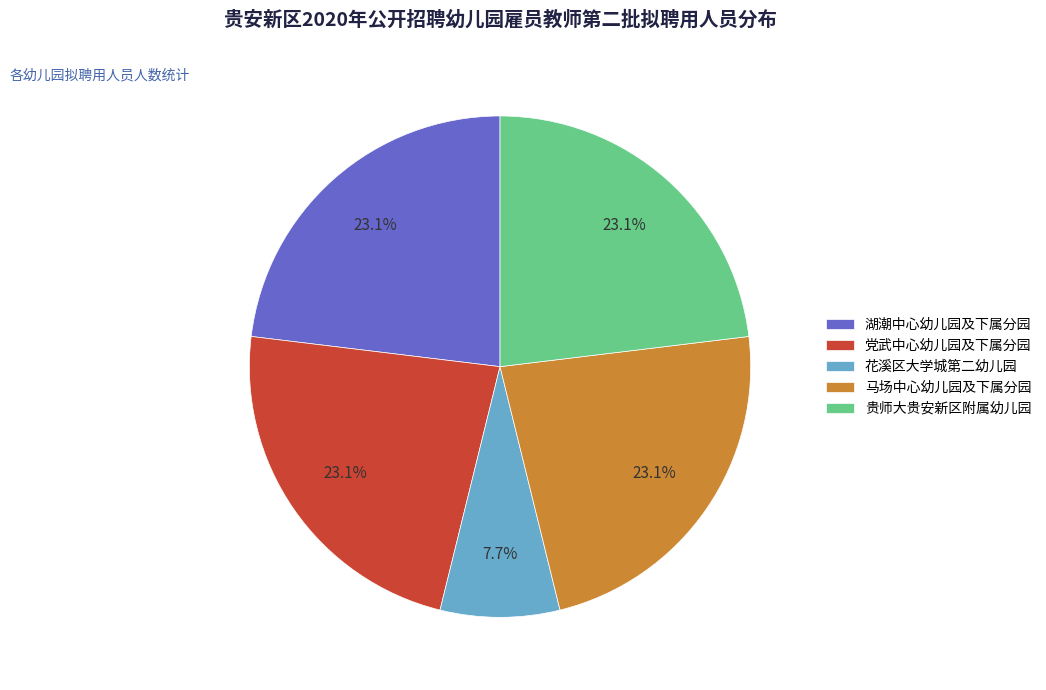

What portion of the pie excludes 花溪区大学城第二幼儿园?

92.3%